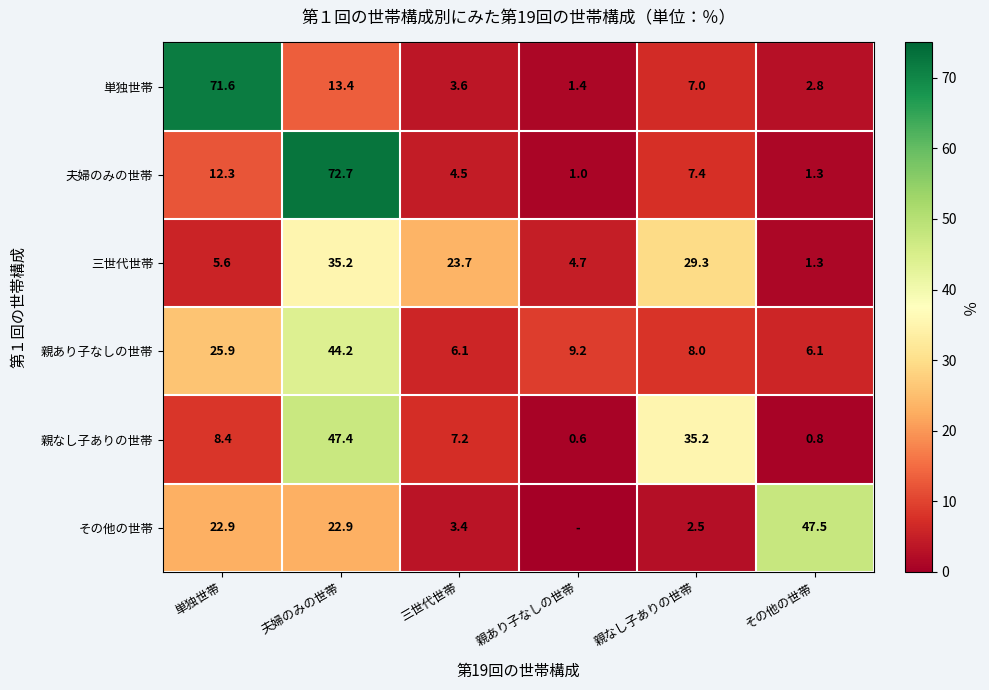

What is the spread (max minus min) of values at 親なし子ありの世帯?

32.7